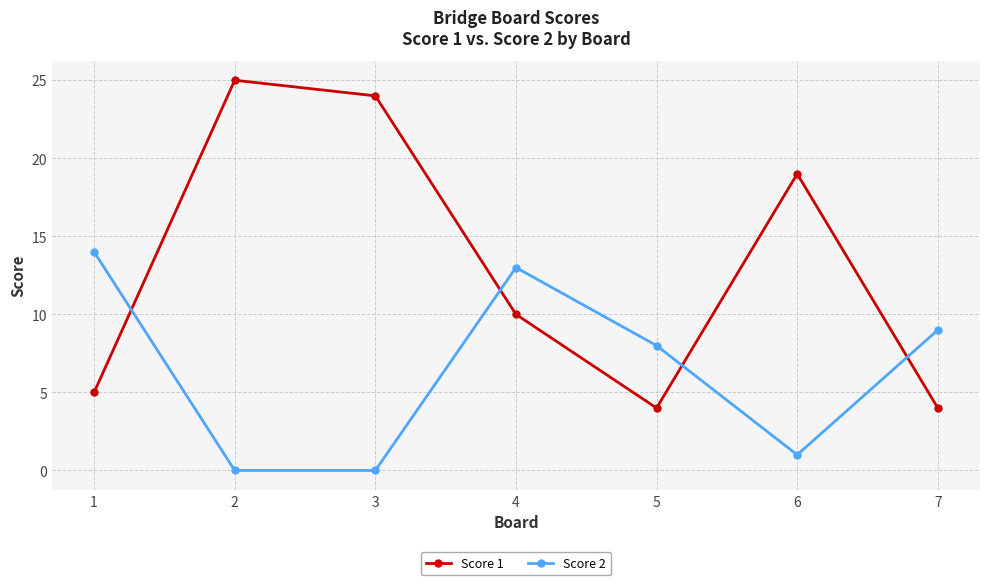

Which series has the widest spread of values?

Score 1